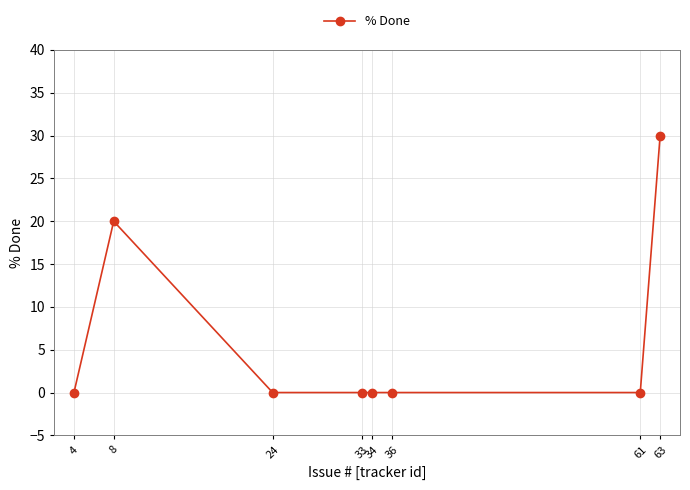

How many data points does each series have?

8